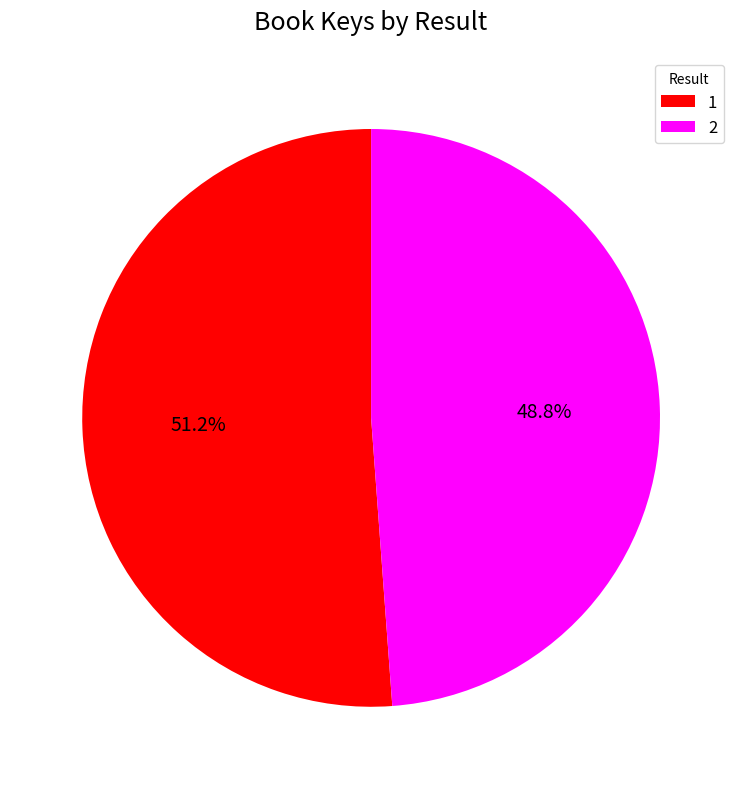

Between 2 and 1, which is larger?

1